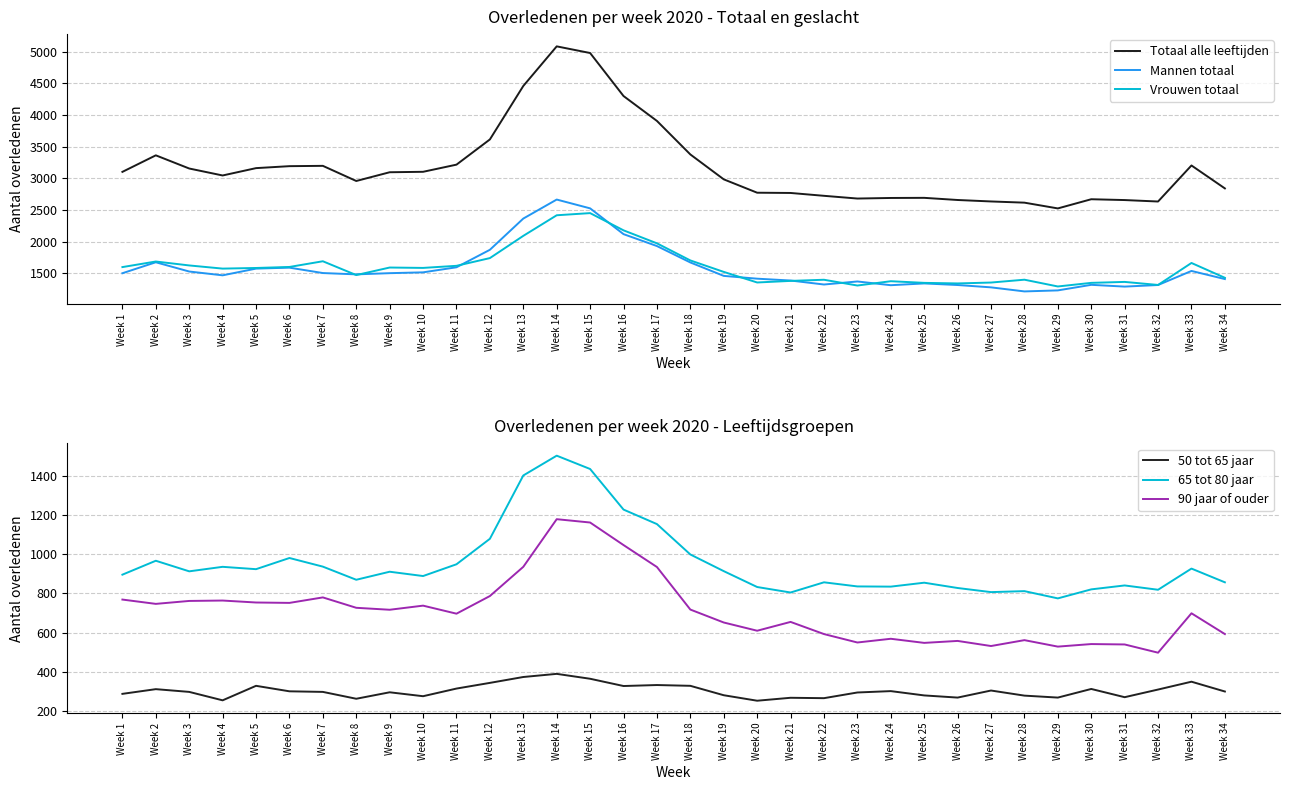

What is the difference between the highest and lowest values at Week 5?

2833